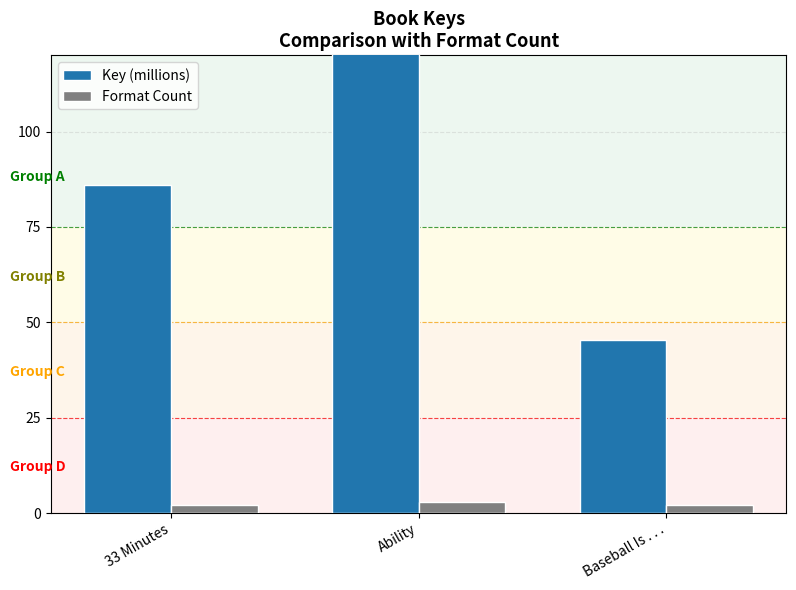

At which label does Key (millions) first exceed 86?

33 Minutes